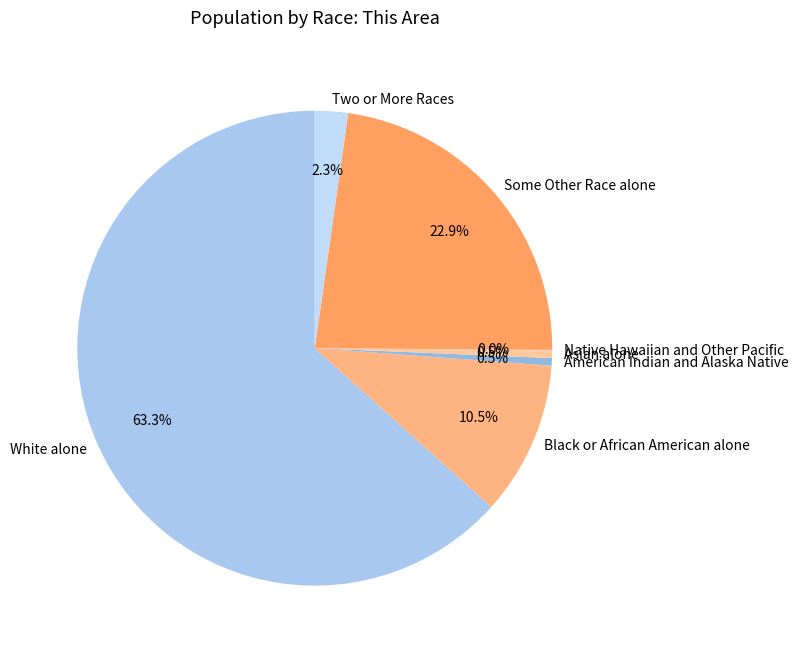

Is there a majority slice in this chart?

Yes